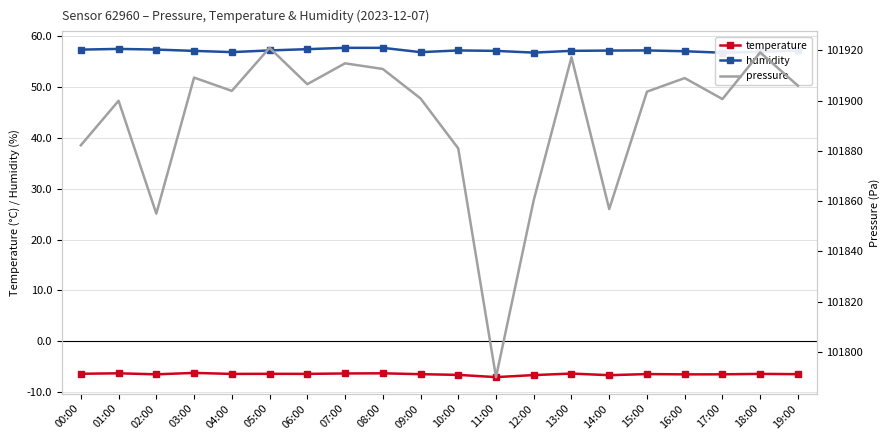

Rank the categories by temperature value from highest to lowest.

03:00, 01:00, 08:00, 07:00, 13:00, 00:00, 05:00, 06:00, 18:00, 04:00, 15:00, 09:00, 19:00, 02:00, 17:00, 16:00, 10:00, 12:00, 14:00, 11:00